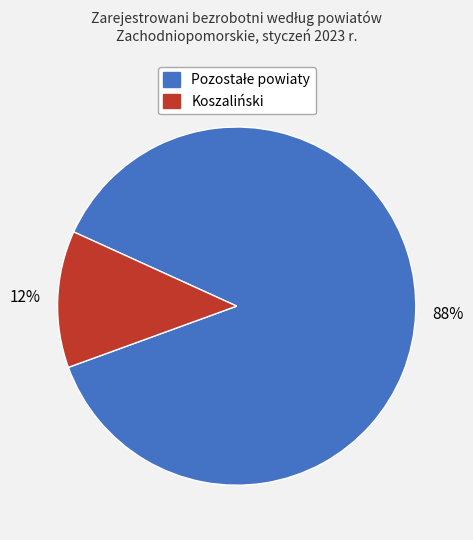

Is there a majority slice in this chart?

Yes